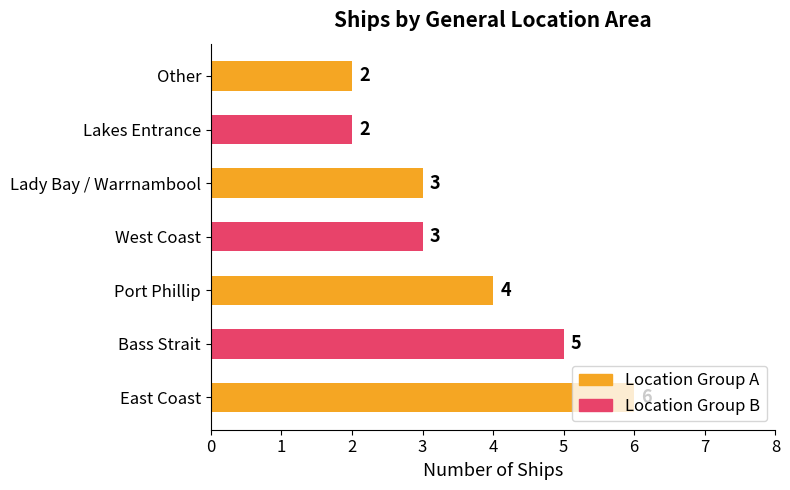

True or false: the data shows 2 at West Coast.

False